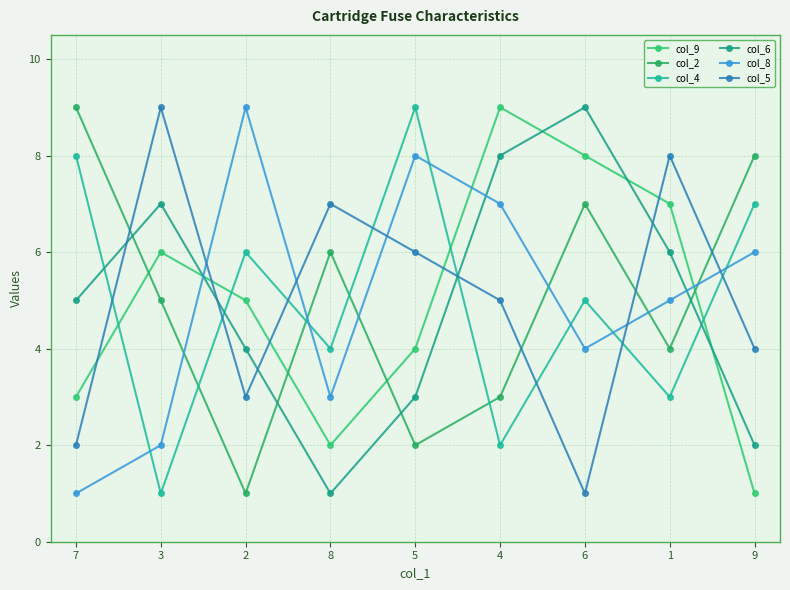

Which series changed the most between 3 and 8?

col_6